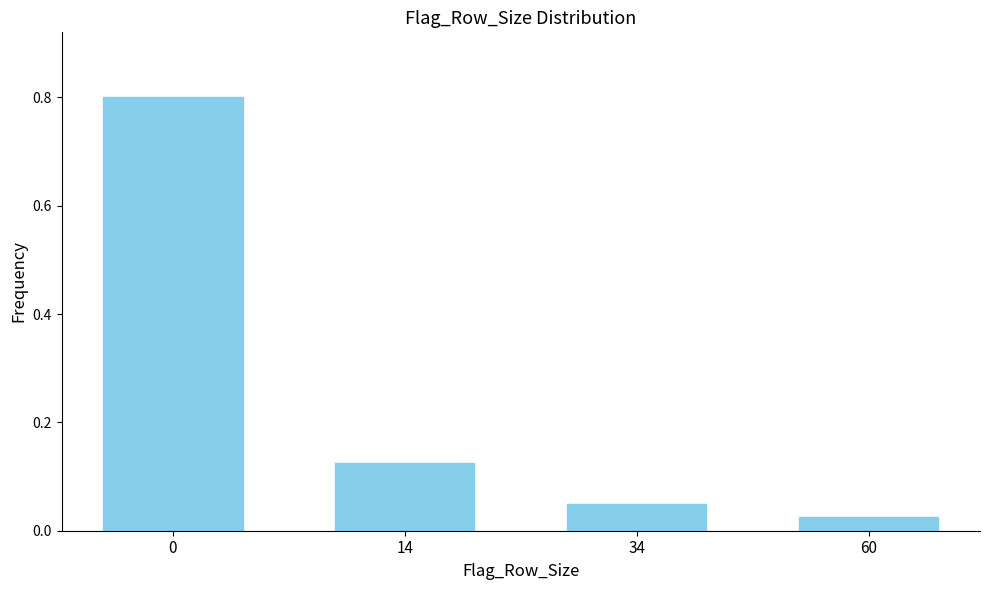

True or false: the data shows 0.8 at 0.

True